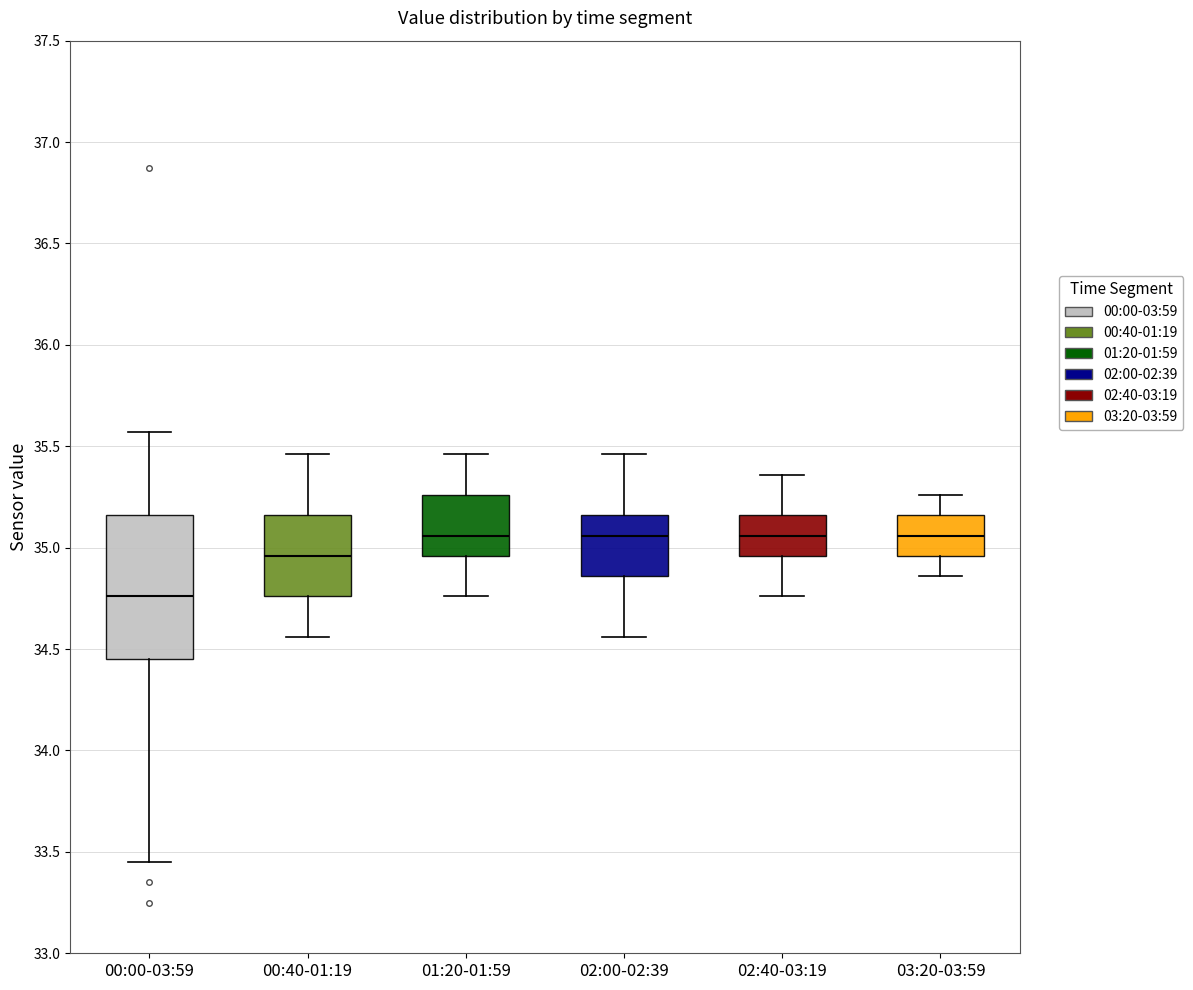

Where does the upper whisker of the box for 02:40-03:19 end on the y-axis? The values are not printed on the chart, so give them approximately, as read against the axis.

35.35